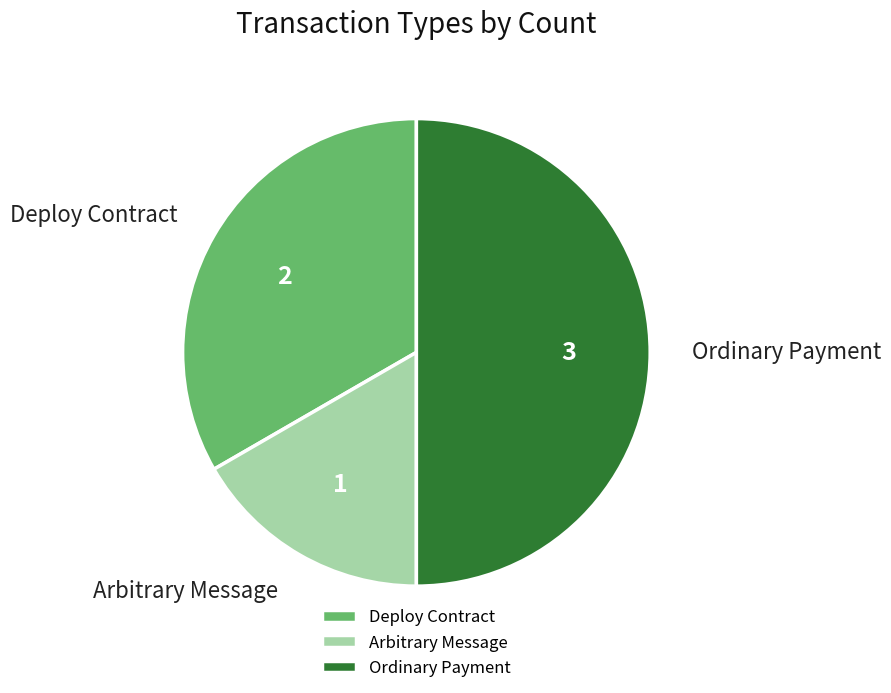

True or false: Ordinary Payment accounts for 50% of the total.

True